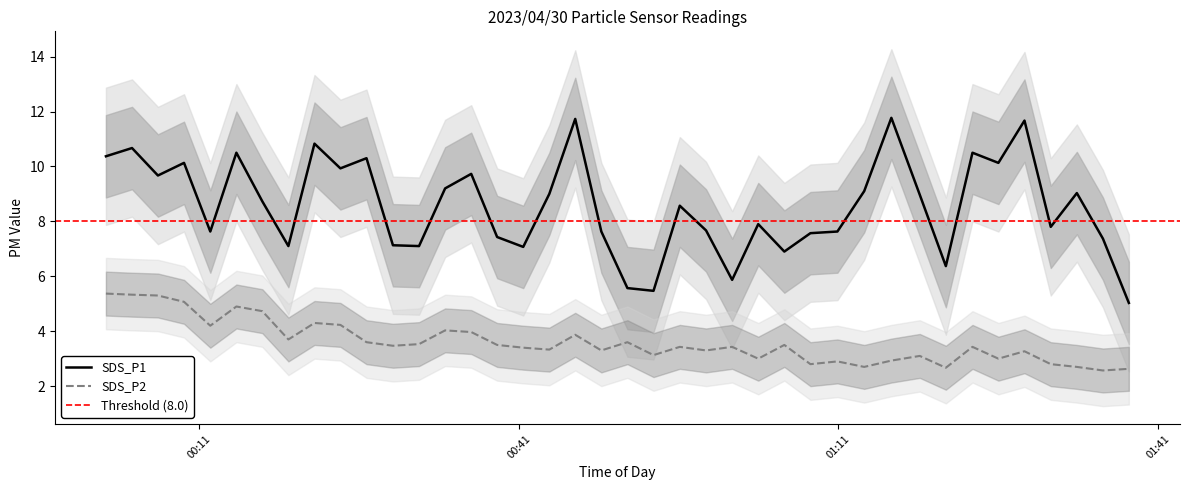

Is the value of SDS_P2 at 2023/04/30 01:15:59 greater than the value of SDS_P1 at 2023/04/30 00:34:05?

No